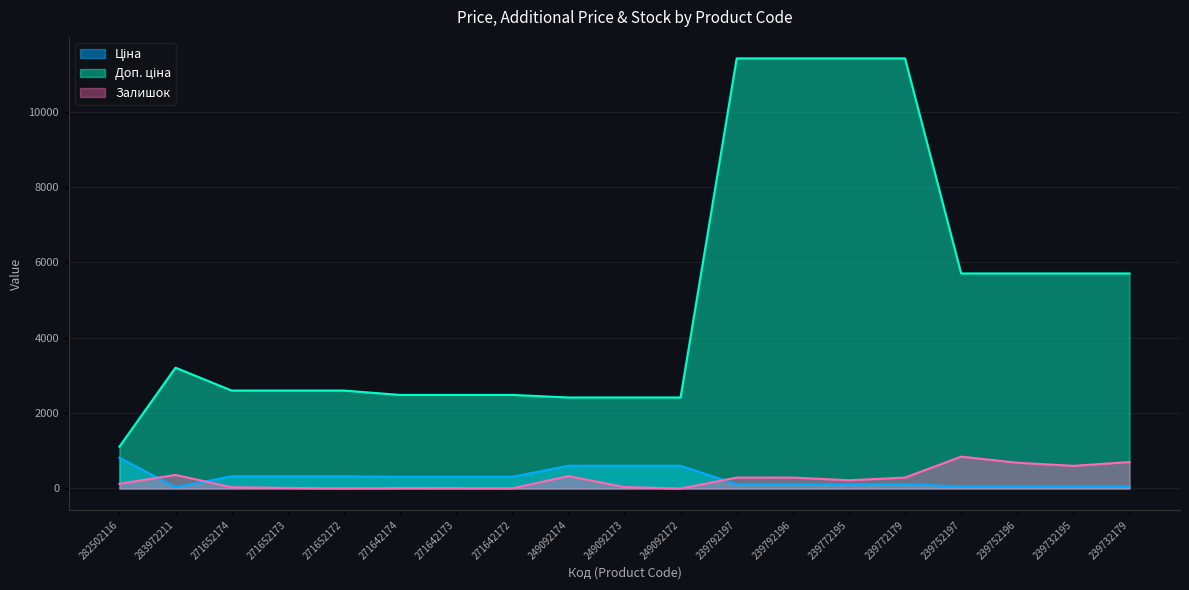

The value of Залишок at 282502116 is 168.7. True or false?

False